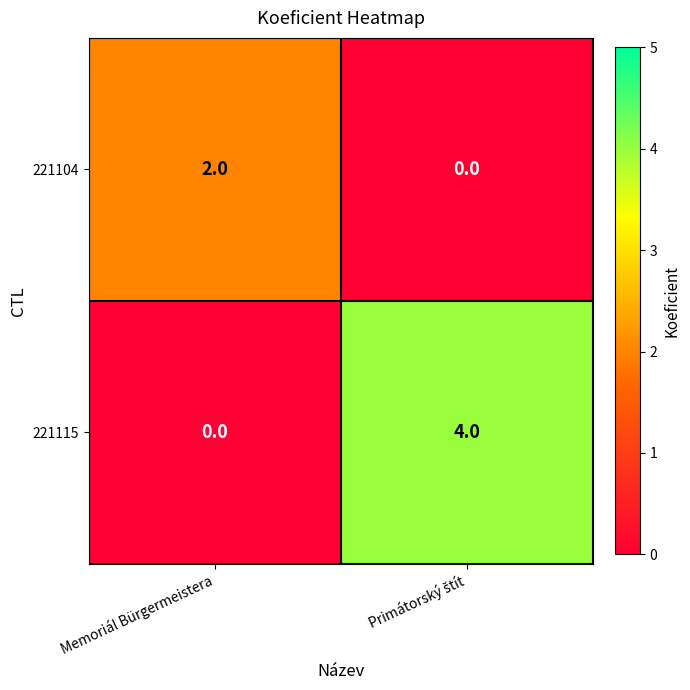

What is the highest value of the 221115 series?

4